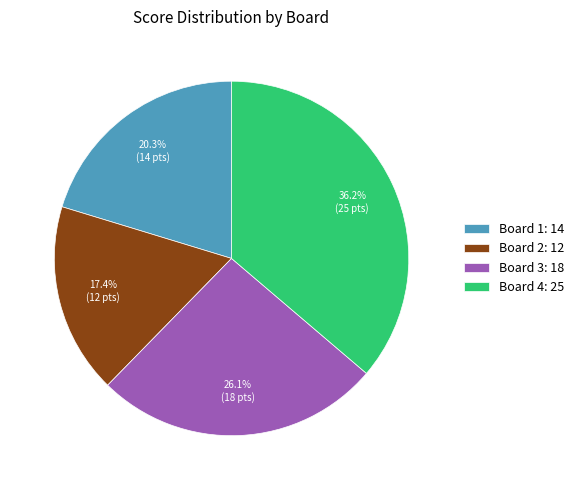

True or false: Board 2 accounts for 8% of the total.

False